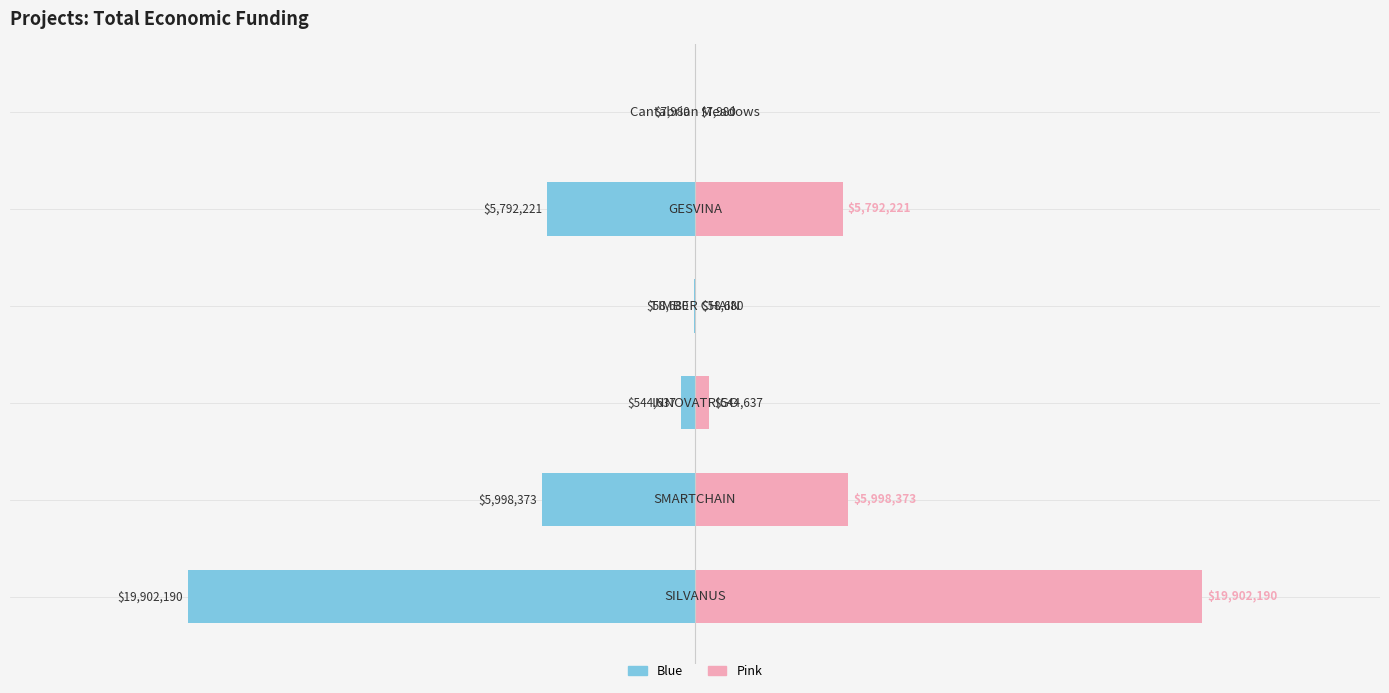

List the series in order of their peak value, highest first.

Right (Pink), Left (Blue)